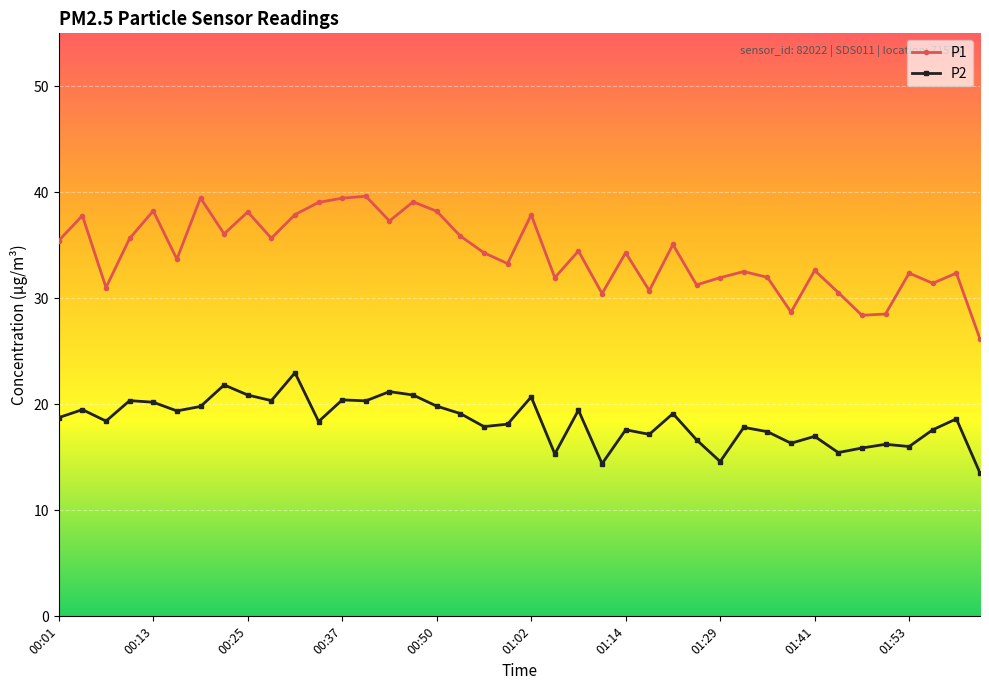

What are all the series names shown in the legend?

P1, P2